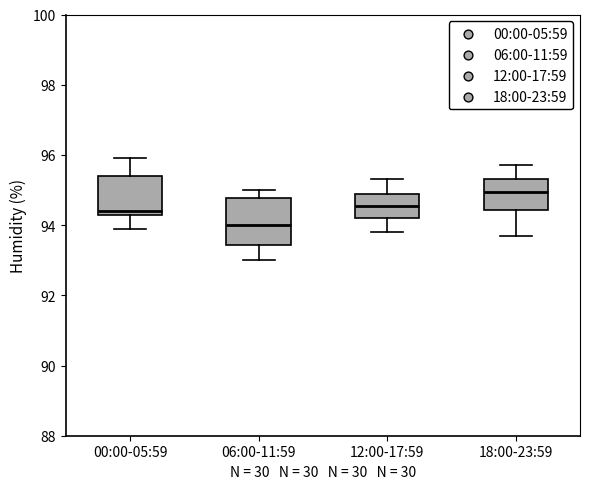

Reading left to right, read every box against the y-axis: the position of its median line, the range the box covers, and the ends of its whiskers. The values are not printed on the chart, so give them approximately, as read against the axis.

00:00-05:59: median 94.4 (just above the box's lower edge), box 94.4 to 95.4, whiskers 94.0 to 96.0
06:00-11:59: median 94.0, box 93.4 to 94.8, whiskers 93.0 to 95.0
12:00-17:59: median 94.6, box 94.2 to 95.0, whiskers 93.8 to 95.4
18:00-23:59: median 95.0, box 94.4 to 95.4, whiskers 93.8 to 95.8